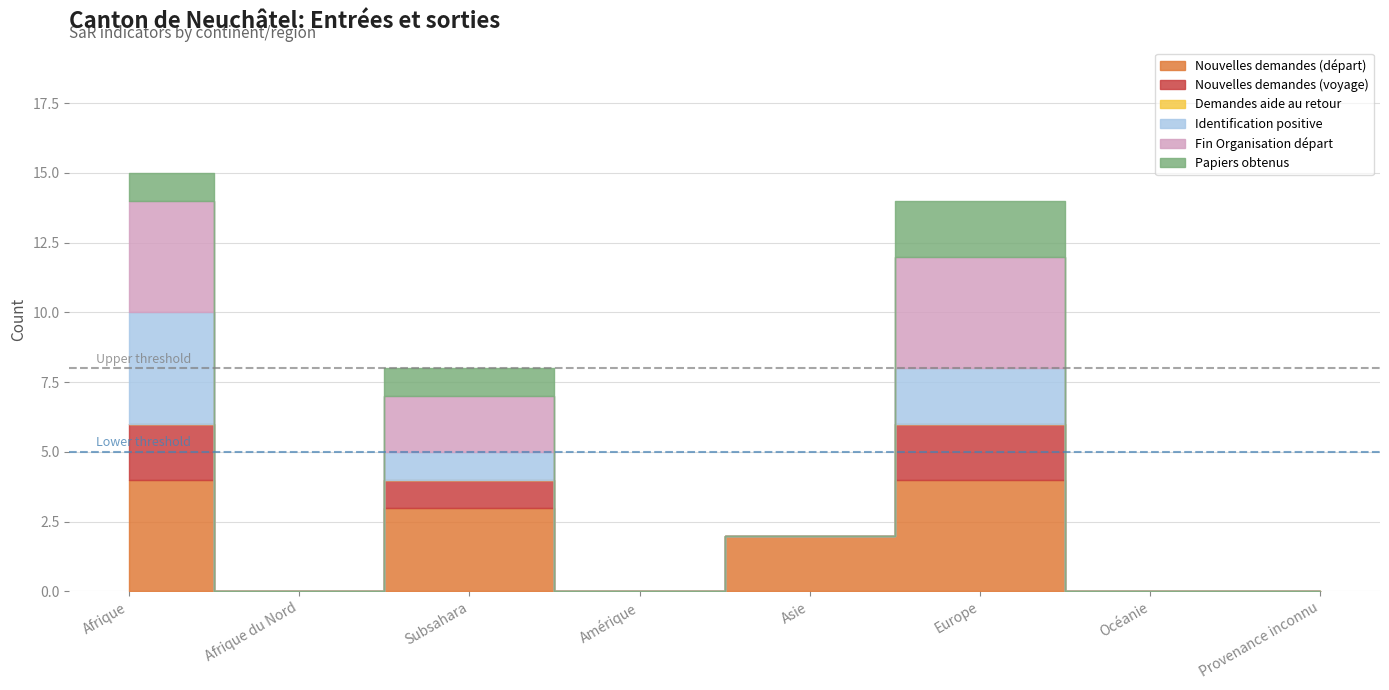

The value of Nouvelles demandes (départ) at Afrique du Nord is 0. True or false?

True